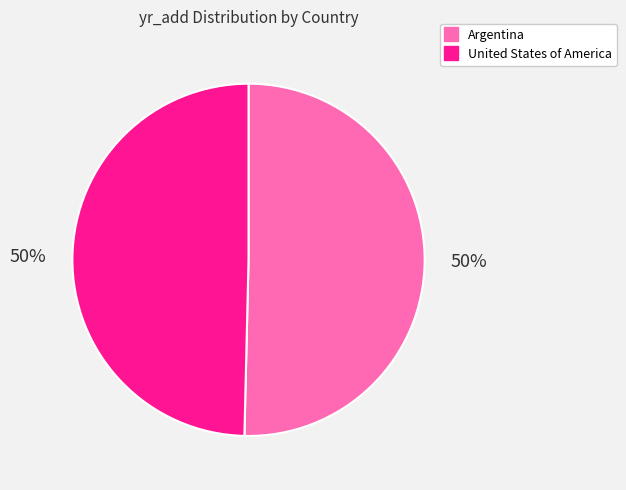

To the nearest percent, what is the average slice percentage?

50%